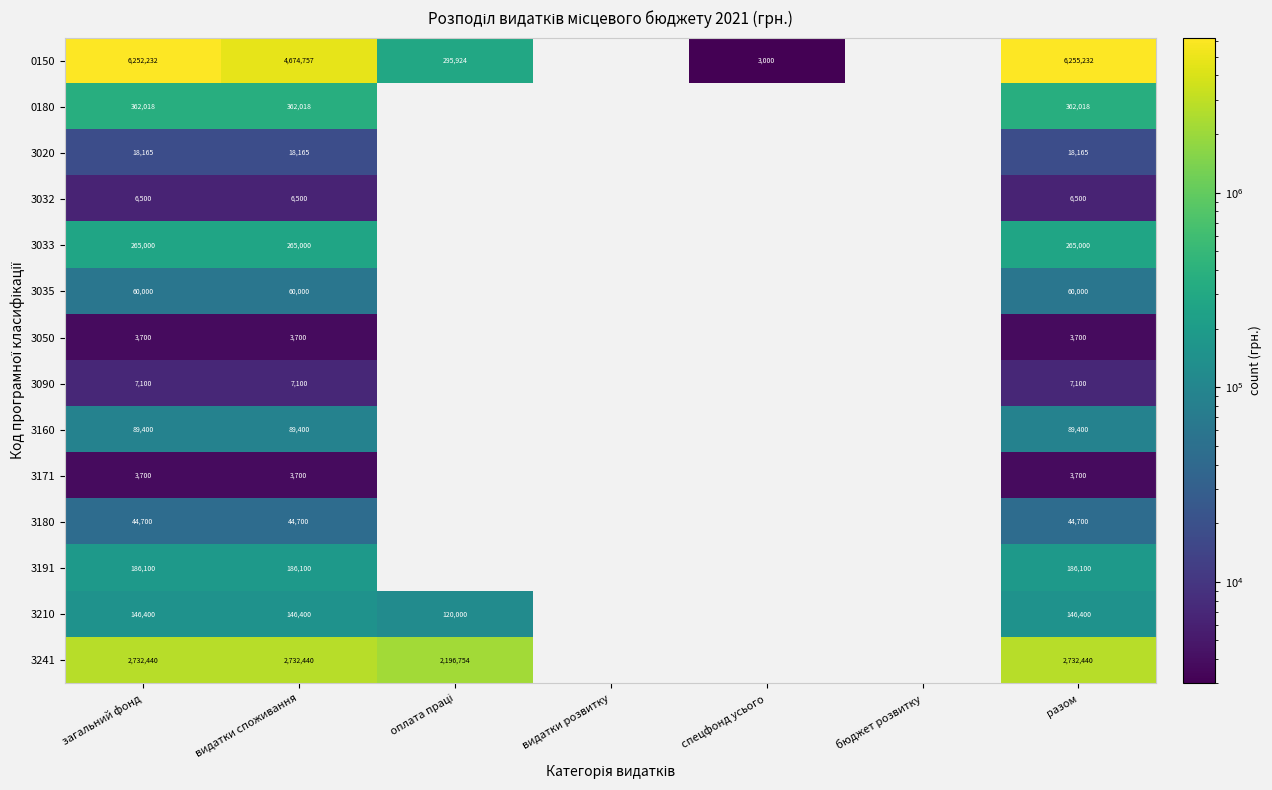

What is the spread (max minus min) of values at видатки споживання?

4671057